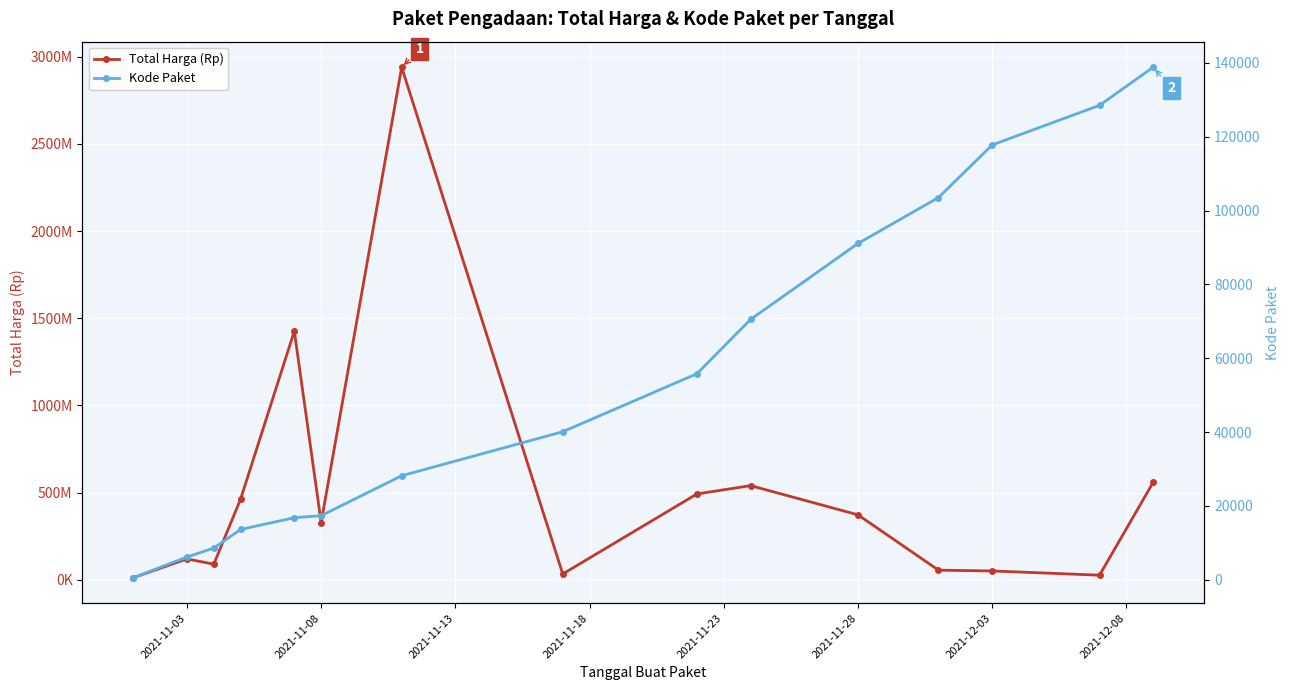

Which series has the largest range (max minus min)?

Total Harga (Rp)